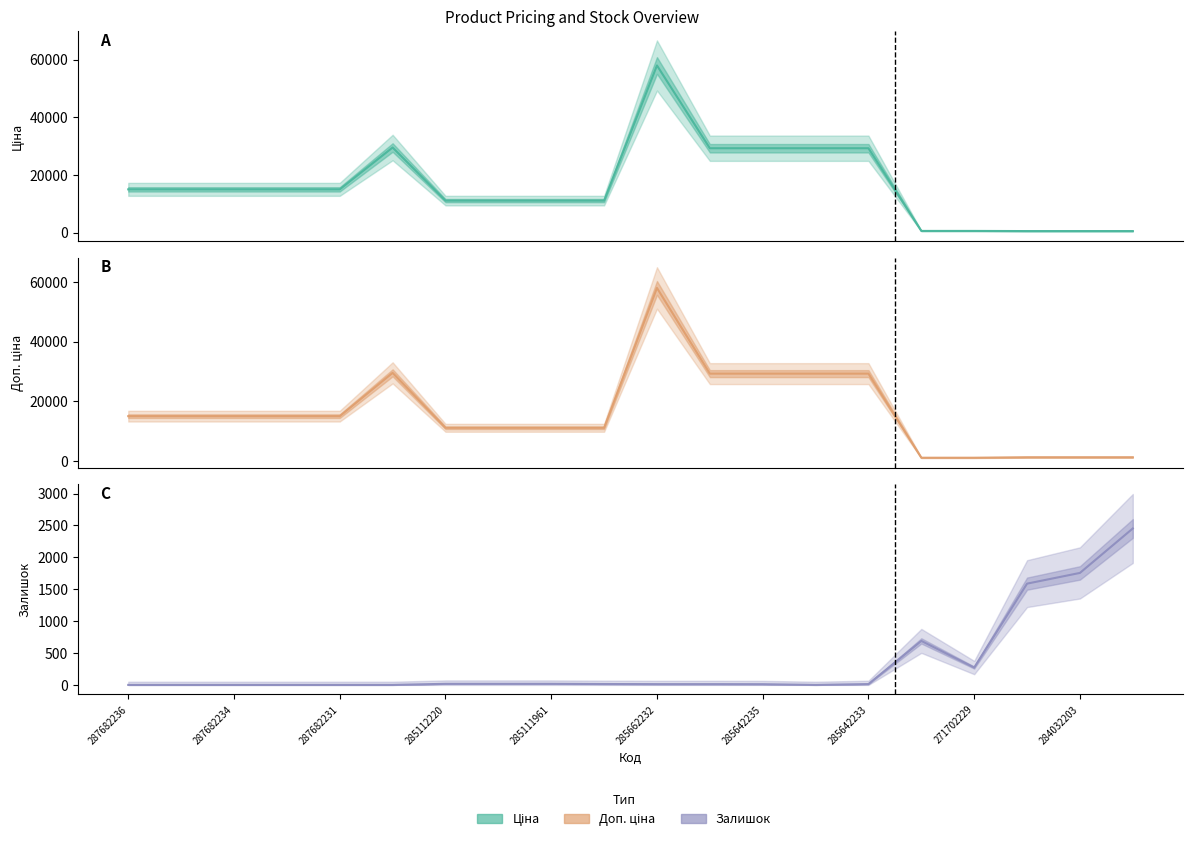

The Ціна series shows 14754.3 at 285642235. True or false?

False